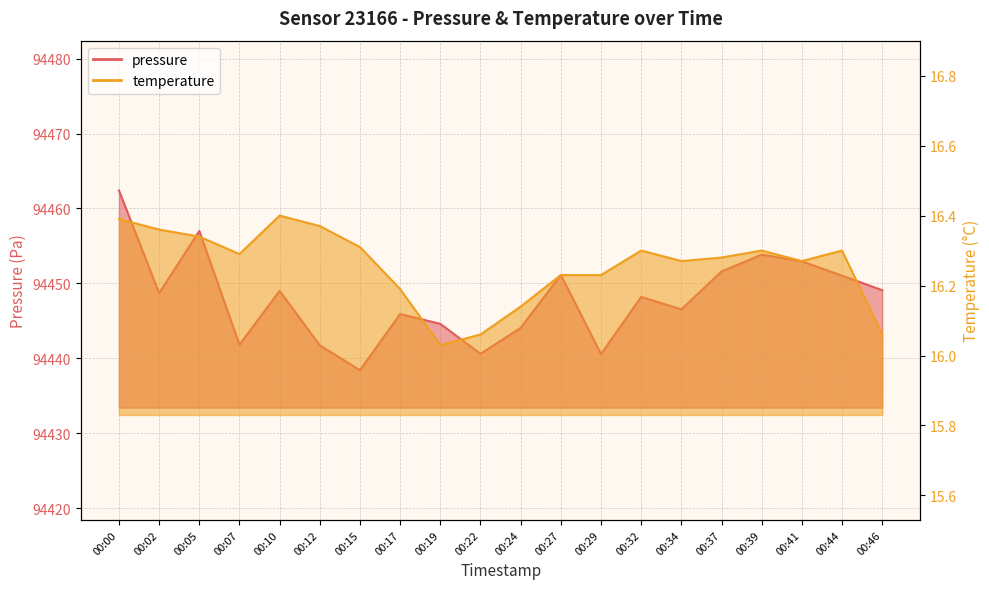

True or false: temperature and pressure intersect in this chart.

False